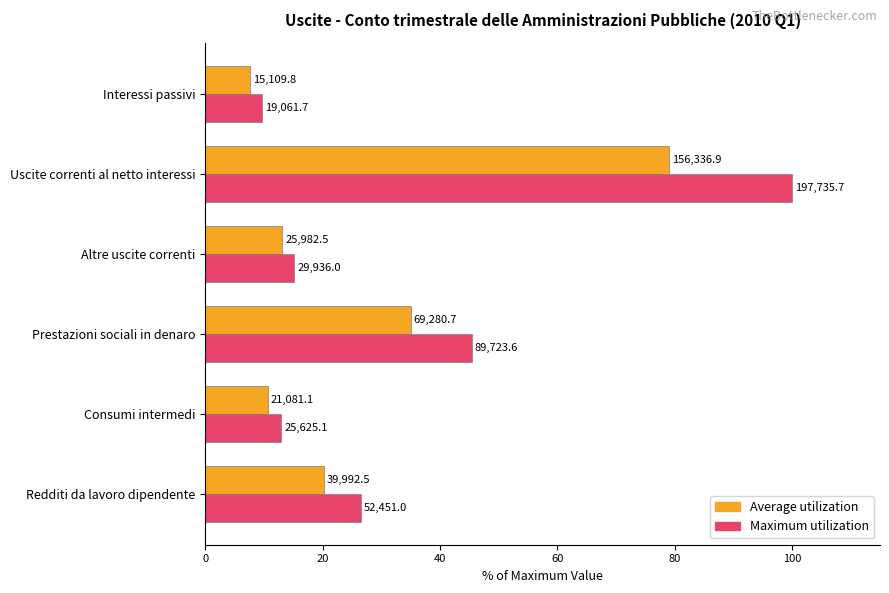

What are all the series names shown in the legend?

Average utilization, Maximum utilization